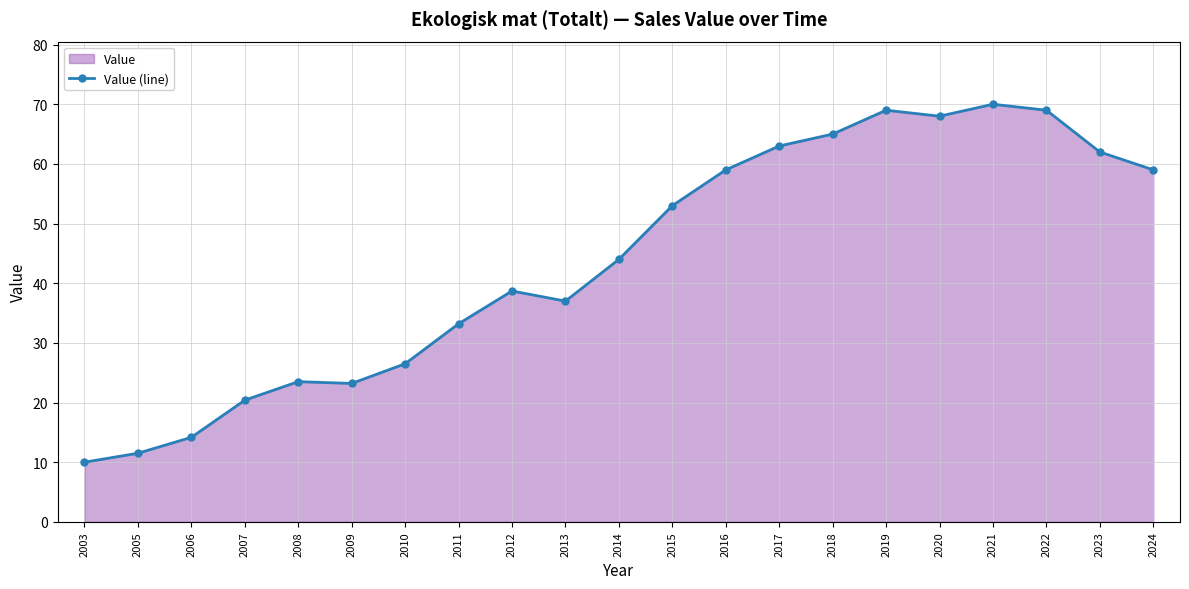

Reading left to right, list all the values displayed in this chart.

10.0	11.5	14.2	20.4	23.5	23.2	26.5	33.2	38.7	37.0	44.0	53.0	59.0	63.0	65.0	69.0	68.0	70.0	69.0	62.0	59.0